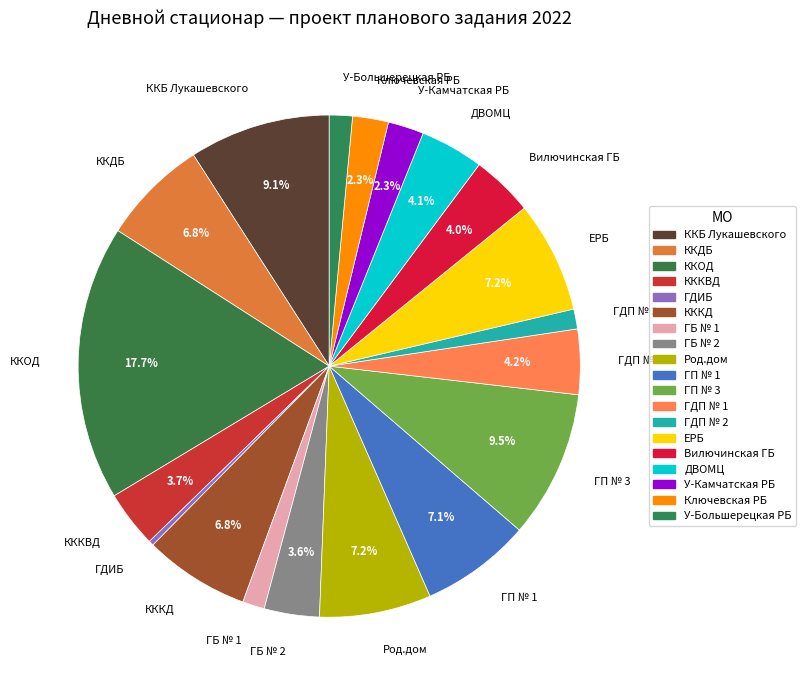

Is there a majority slice in this chart?

No